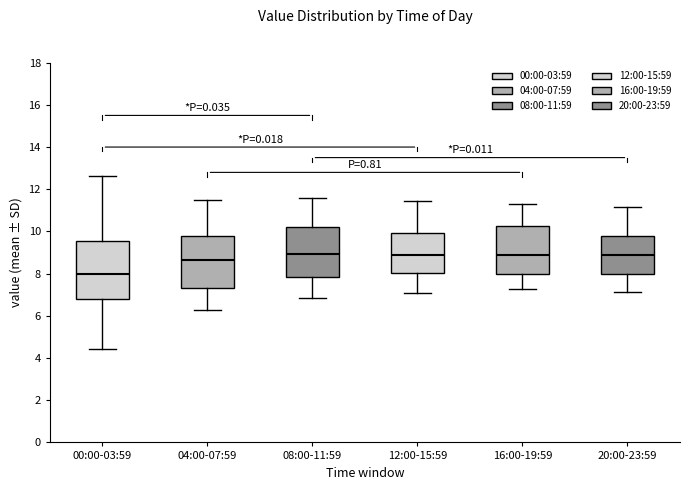

Reading left to right, read every box against the y-axis: the position of its median line, the range the box covers, and the ends of its whiskers. The values are not printed on the chart, so give them approximately, as read against the axis.

00:00-03:59: median 8.0, box 6.8 to 9.6, whiskers 4.4 to 12.6
04:00-07:59: median 8.6, box 7.4 to 9.8, whiskers 6.4 to 11.6
08:00-11:59: median 9.0, box 7.8 to 10.2, whiskers 6.8 to 11.6
12:00-15:59: median 8.8, box 8.0 to 10.0, whiskers 7.2 to 11.4
16:00-19:59: median 9.0, box 8.0 to 10.2, whiskers 7.2 to 11.4
20:00-23:59: median 8.8, box 8.0 to 9.8, whiskers 7.2 to 11.2